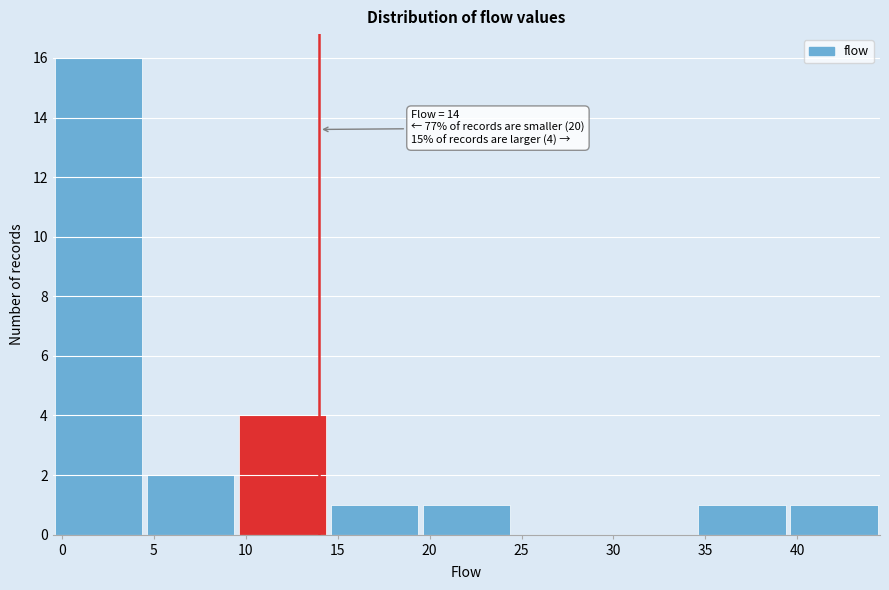

Over which range of the x-axis is the bar tallest?

-0.5 to 4.5